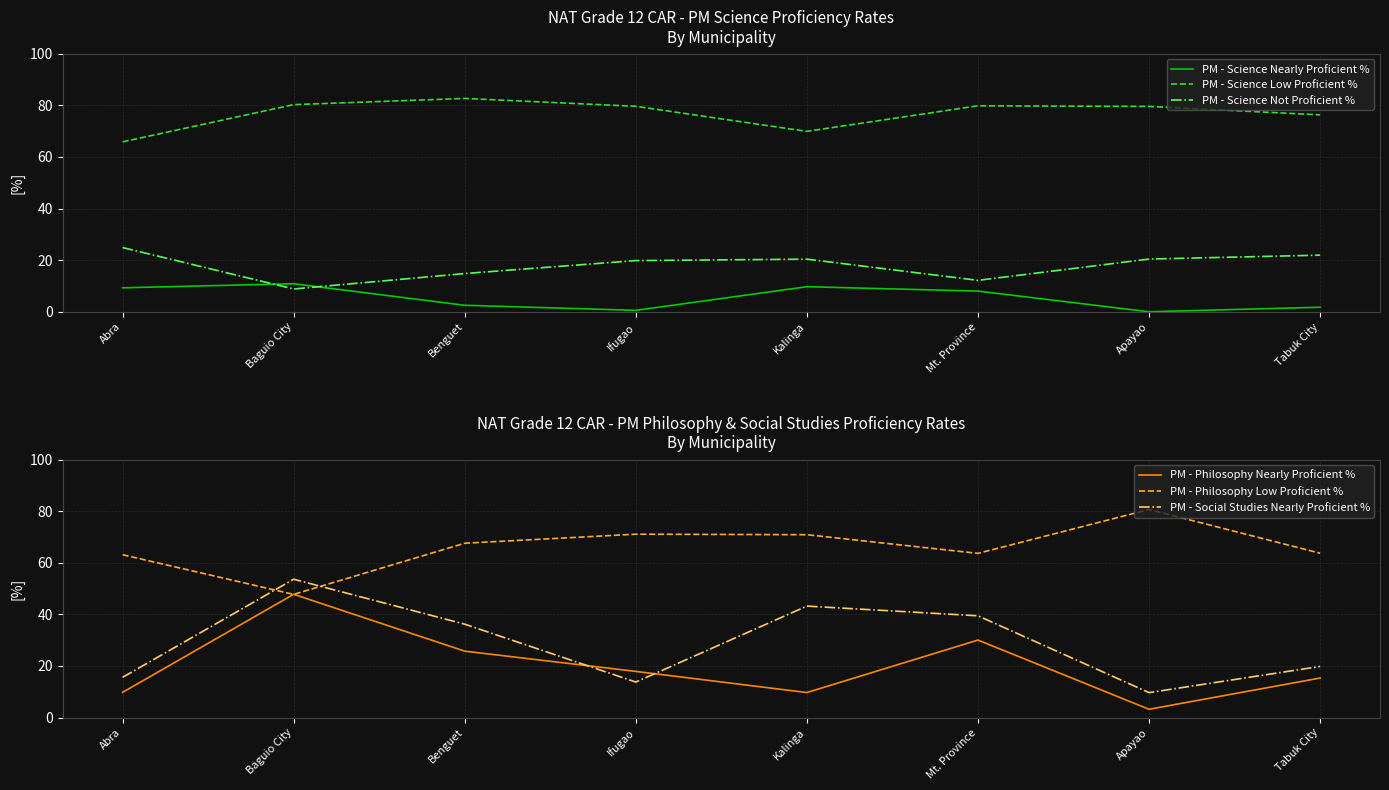

What is the average value of the PM - Philosophy Low Proficient % series?

66.0